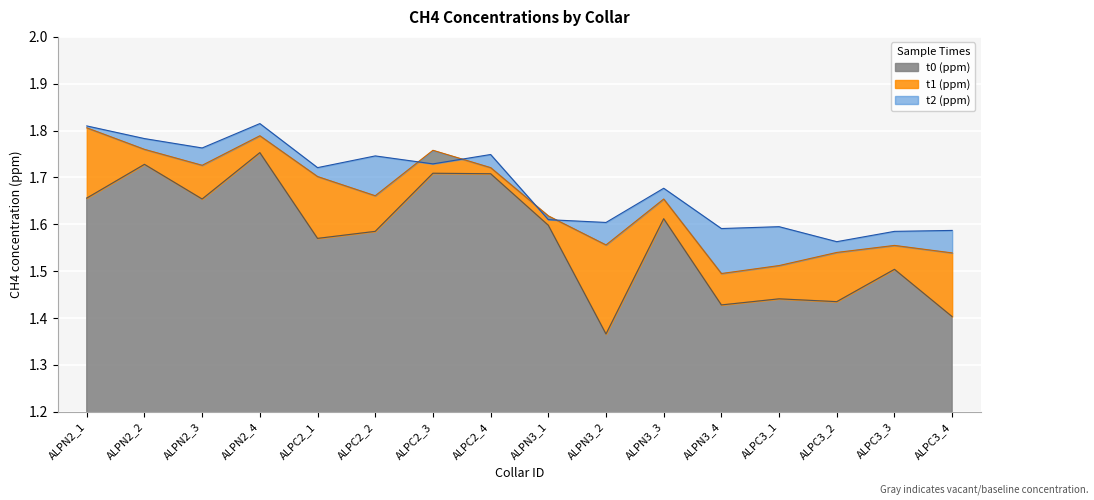

True or false: t2 has more than 0 points higher than both neighbors.

True